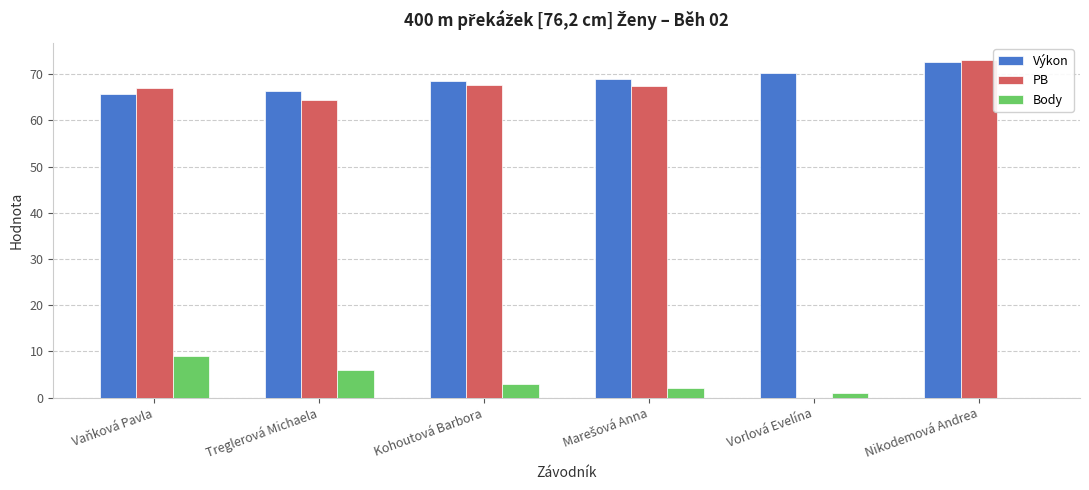

True or false: Výkon has a value of 108.8 at Kohoutová Barbora.

False